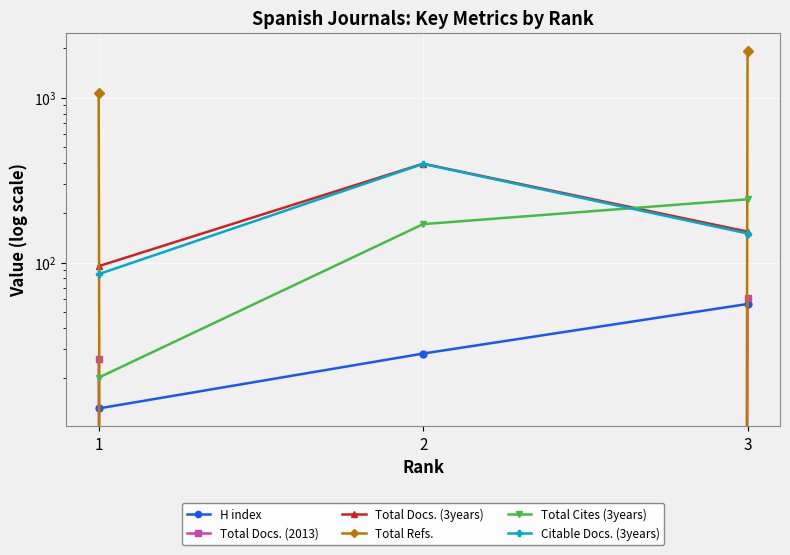

What is the difference between the Total Docs. (2013) values at 2 and 1?

26